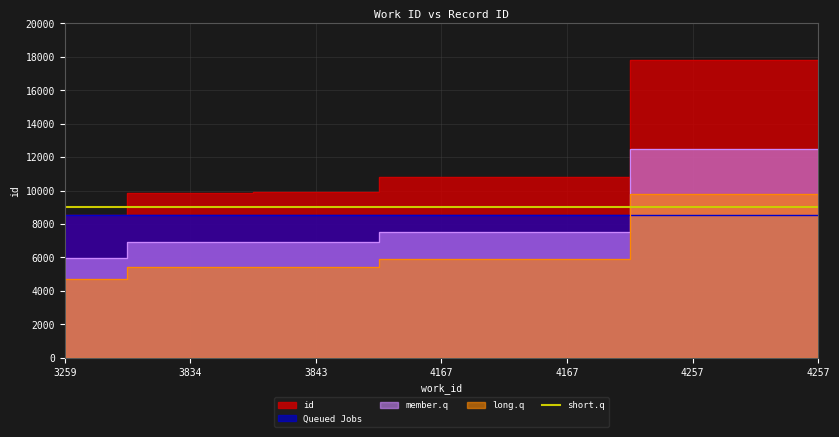

The value at 3843 is 3447. True or false?

False